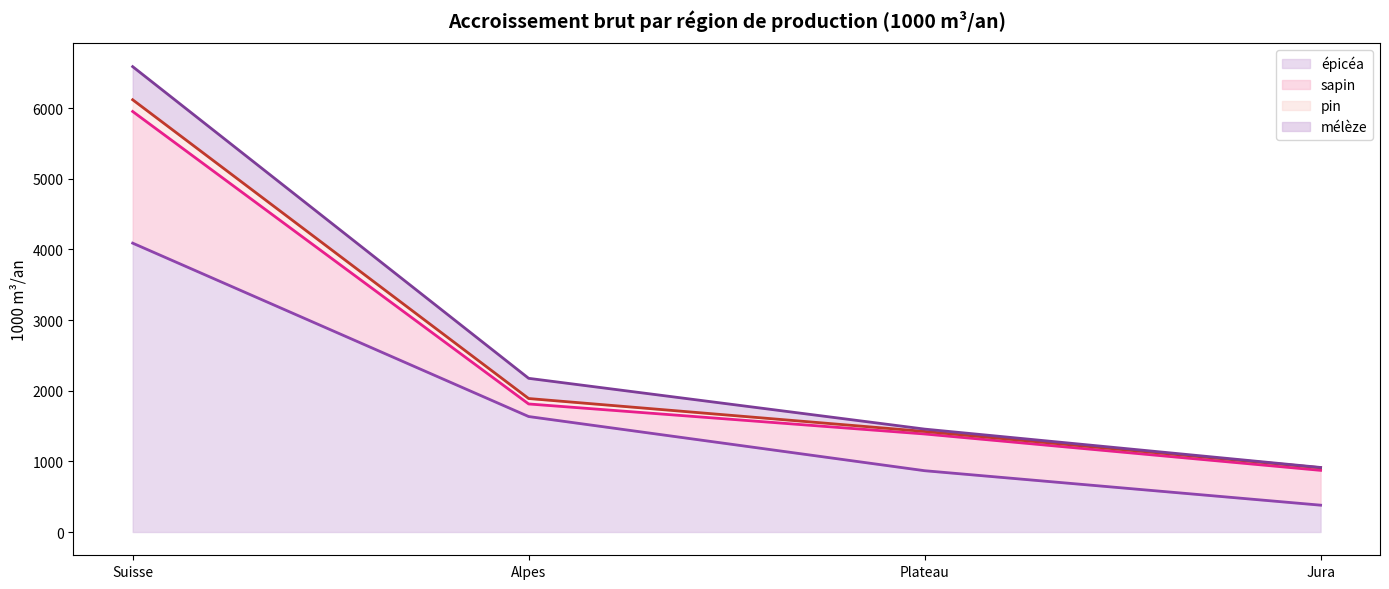

Reading left to right, transcribe all the data shown in this chart.

épicéa (total): Suisse=4090	Alpes=1635	Plateau=868	Jura=380
sapin (total): Suisse=5954	Alpes=1813	Plateau=1388	Jura=873
pin (total): Suisse=6120	Alpes=1890	Plateau=1424	Jura=910
mélèze (total): Suisse=6589	Alpes=2176	Plateau=1457	Jura=914